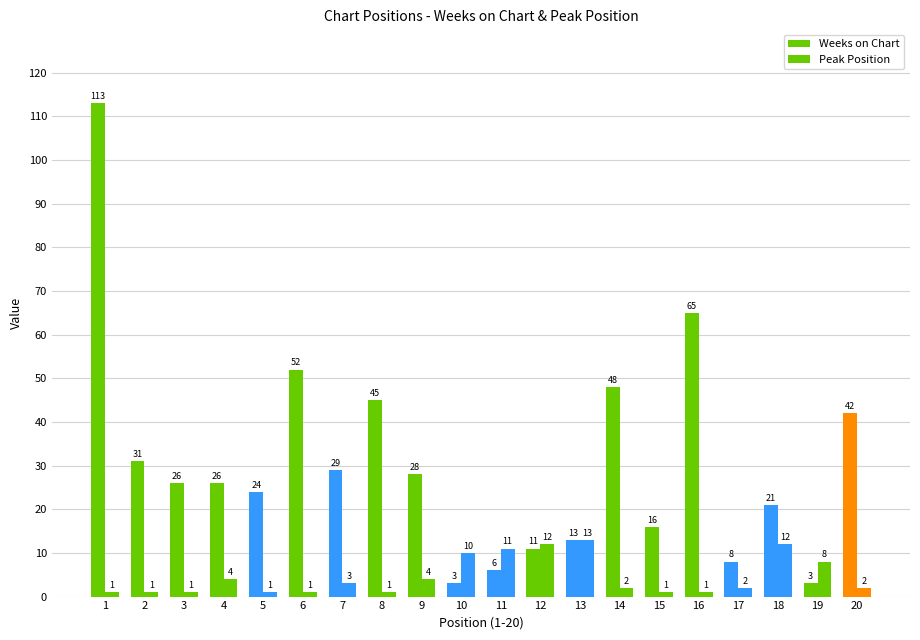

Between 15 and 18, which series saw the biggest shift?

Peak Position